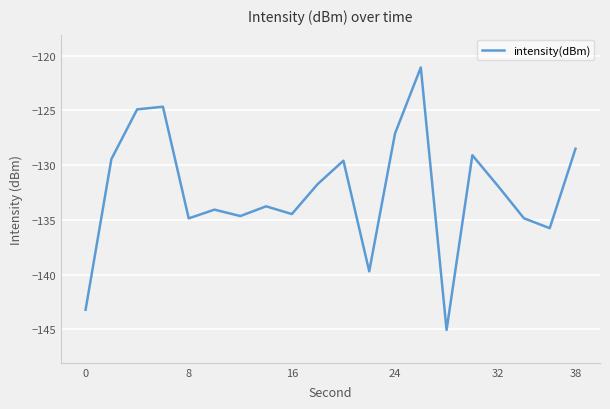

What is the greatest value displayed?

-121.1